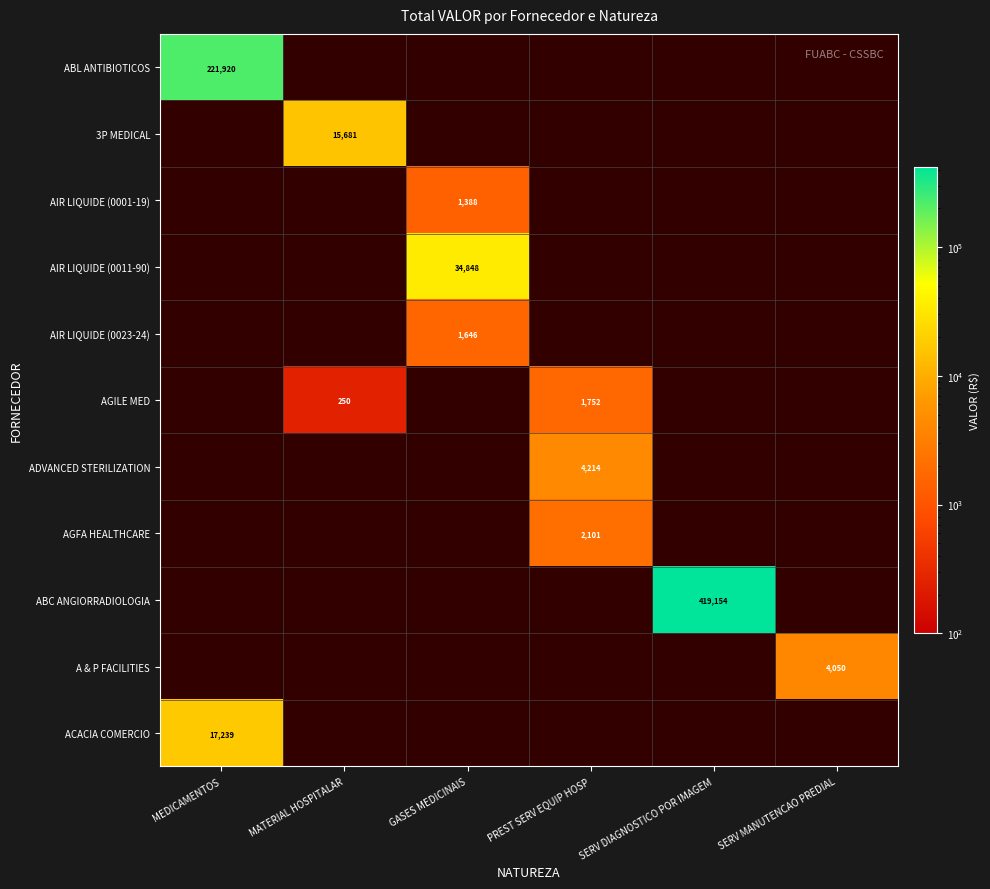

How many categories are shown in the chart?

6